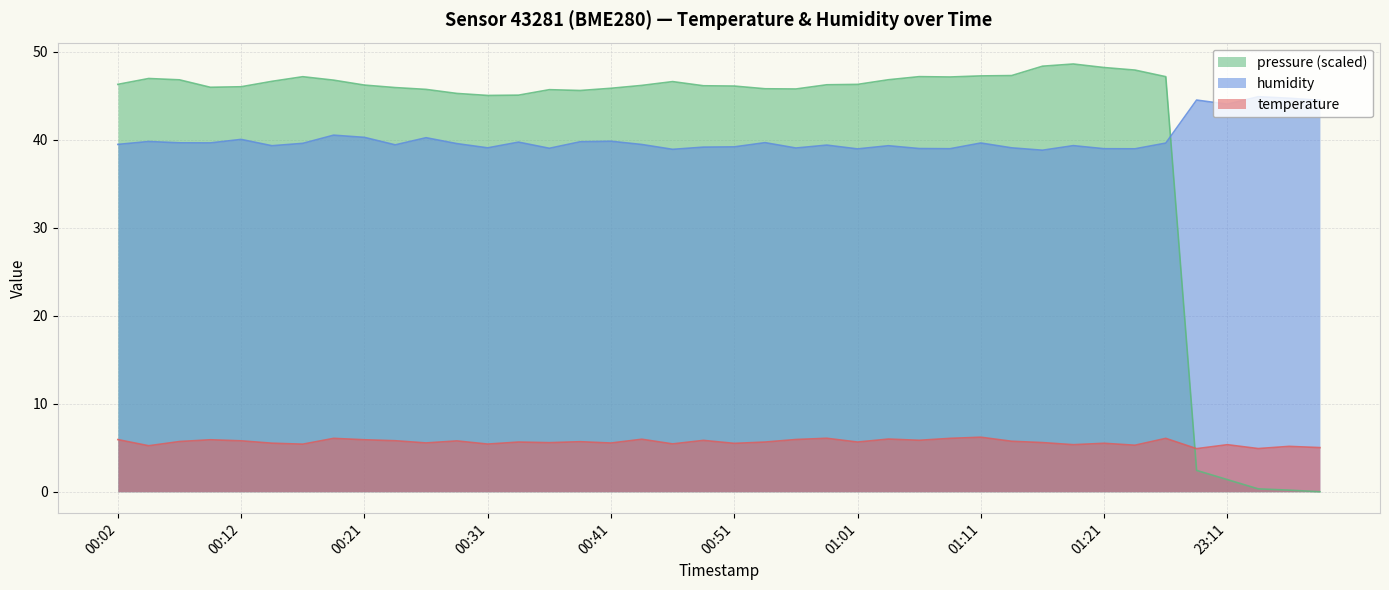

What are all the series names shown in the legend?

pressure (scaled), humidity, temperature